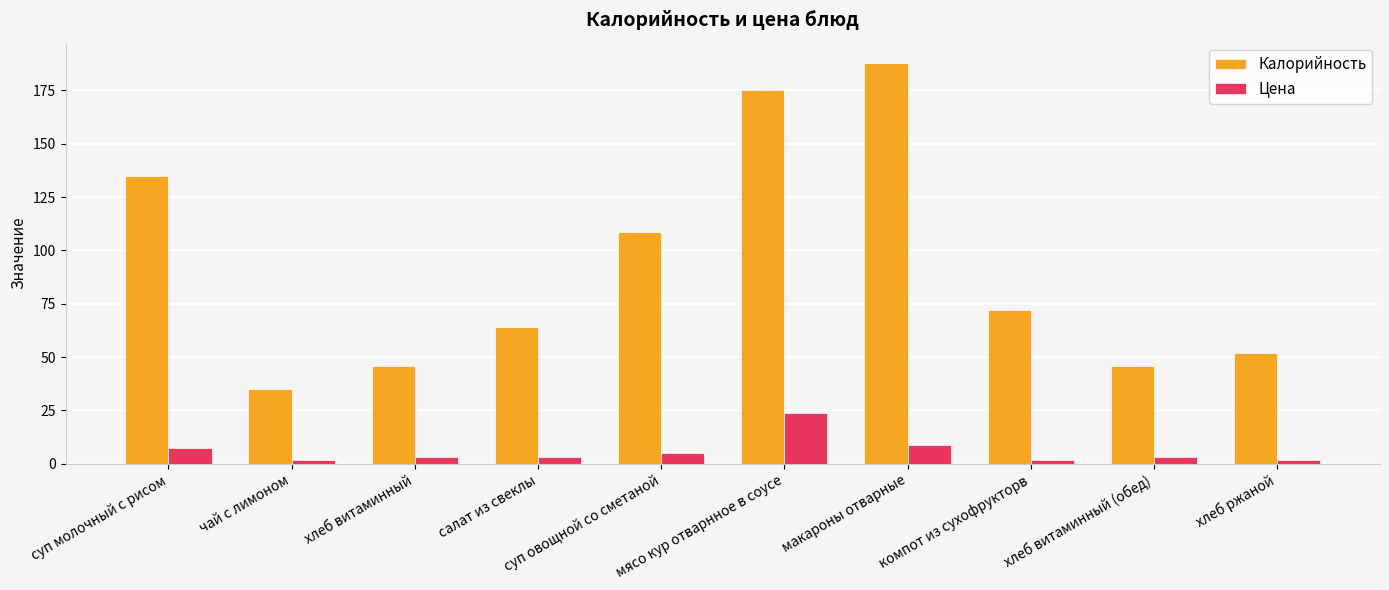

Which series has the largest range (max minus min)?

Калорийность